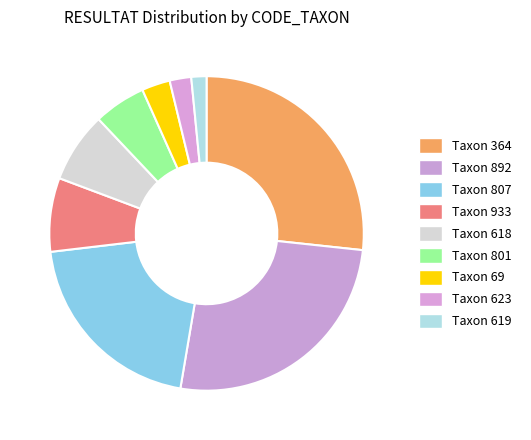

How many slices are in this pie chart?

9